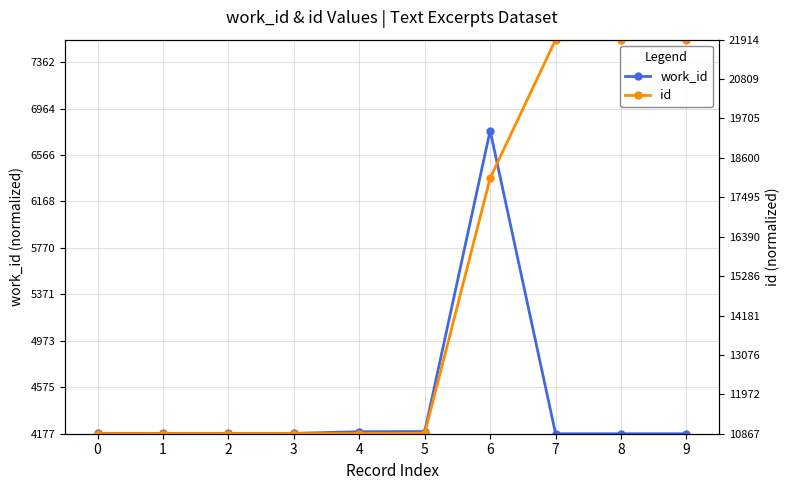

Which series ends up on top after the final intersection of id and work_id?

id